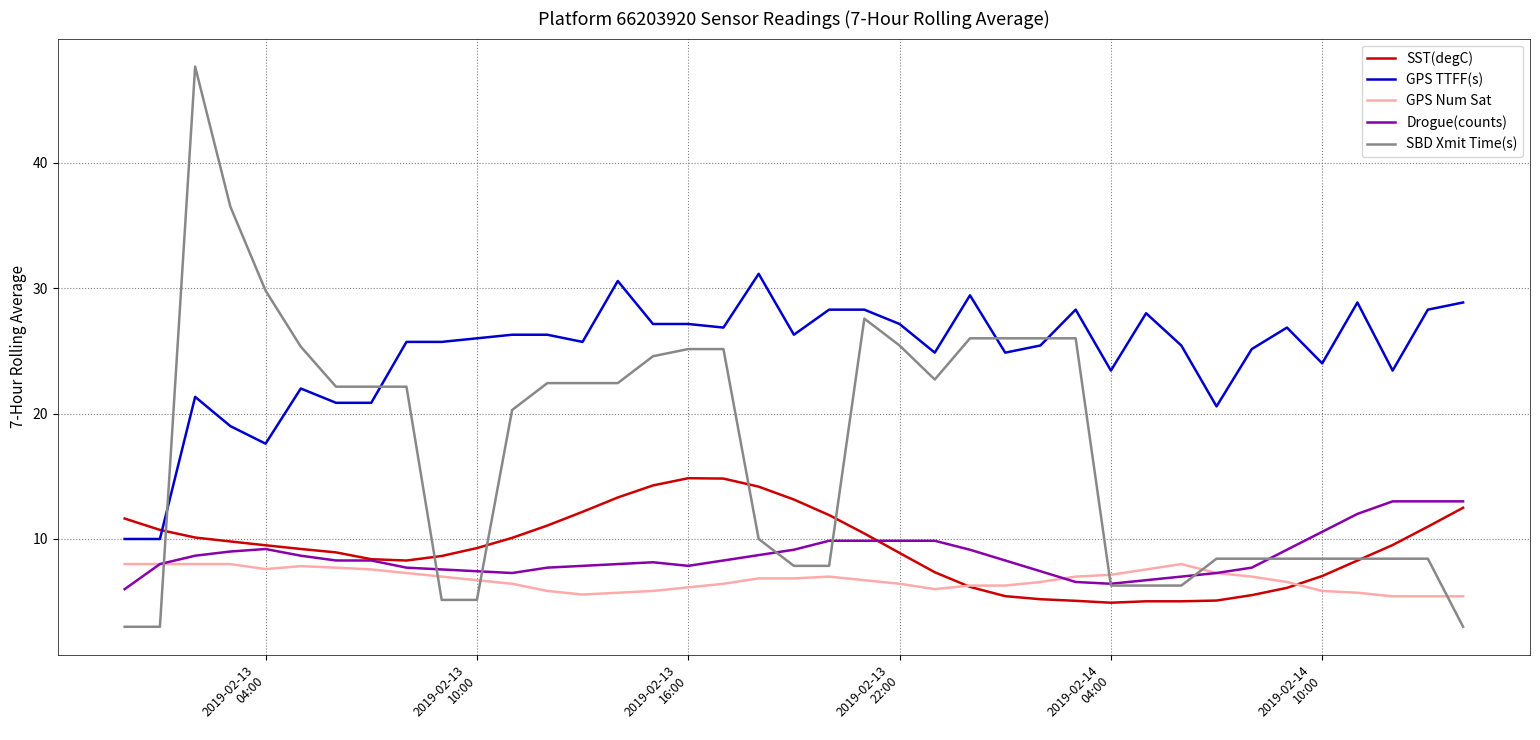

Which series has the largest total across all categories?

GPS TTFF(s)